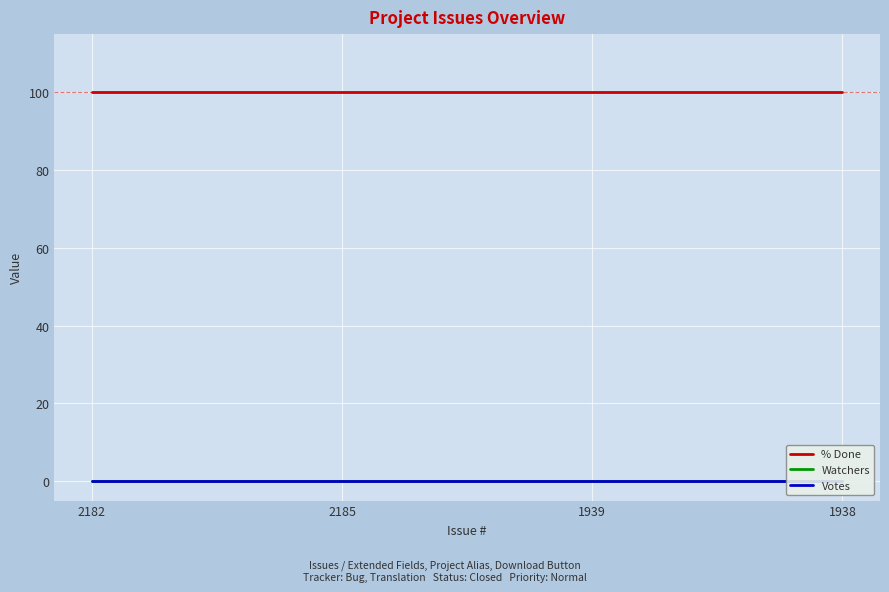

What position from the right is 1938?

1